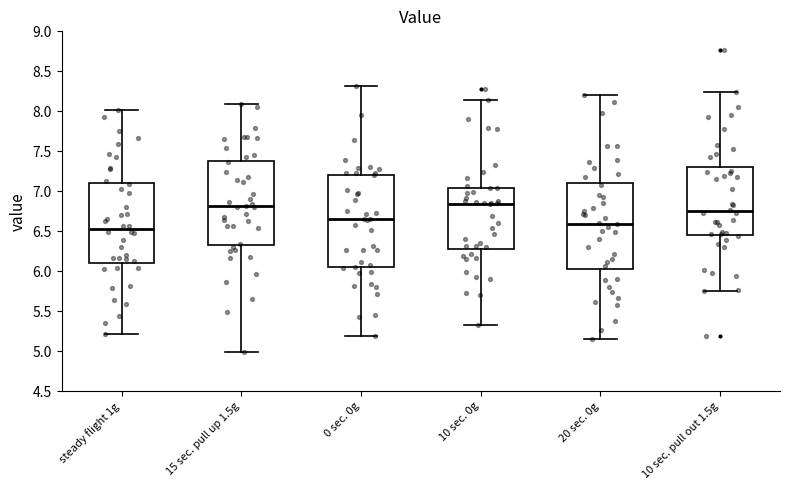

Reading left to right, transcribe this box plot: for each box, give where its median line is, the range the box spans, and where its two whiskers end, as read against the y-axis. The values are not printed on the chart, so give them approximately, as read against the axis.

steady flight 1g: median 6.55, box 6.10 to 7.10, whiskers 5.20 to 8.00
15 sec. pull up 1.5g: median 6.80, box 6.35 to 7.40, whiskers 5.00 to 8.10
0 sec. 0g: median 6.65, box 6.05 to 7.20, whiskers 5.20 to 8.30
10 sec. 0g: median 6.85, box 6.30 to 7.05, whiskers 5.35 to 8.15
20 sec. 0g: median 6.60, box 6.05 to 7.10, whiskers 5.15 to 8.20
10 sec. pull out 1.5g: median 6.75, box 6.45 to 7.30, whiskers 5.75 to 8.25